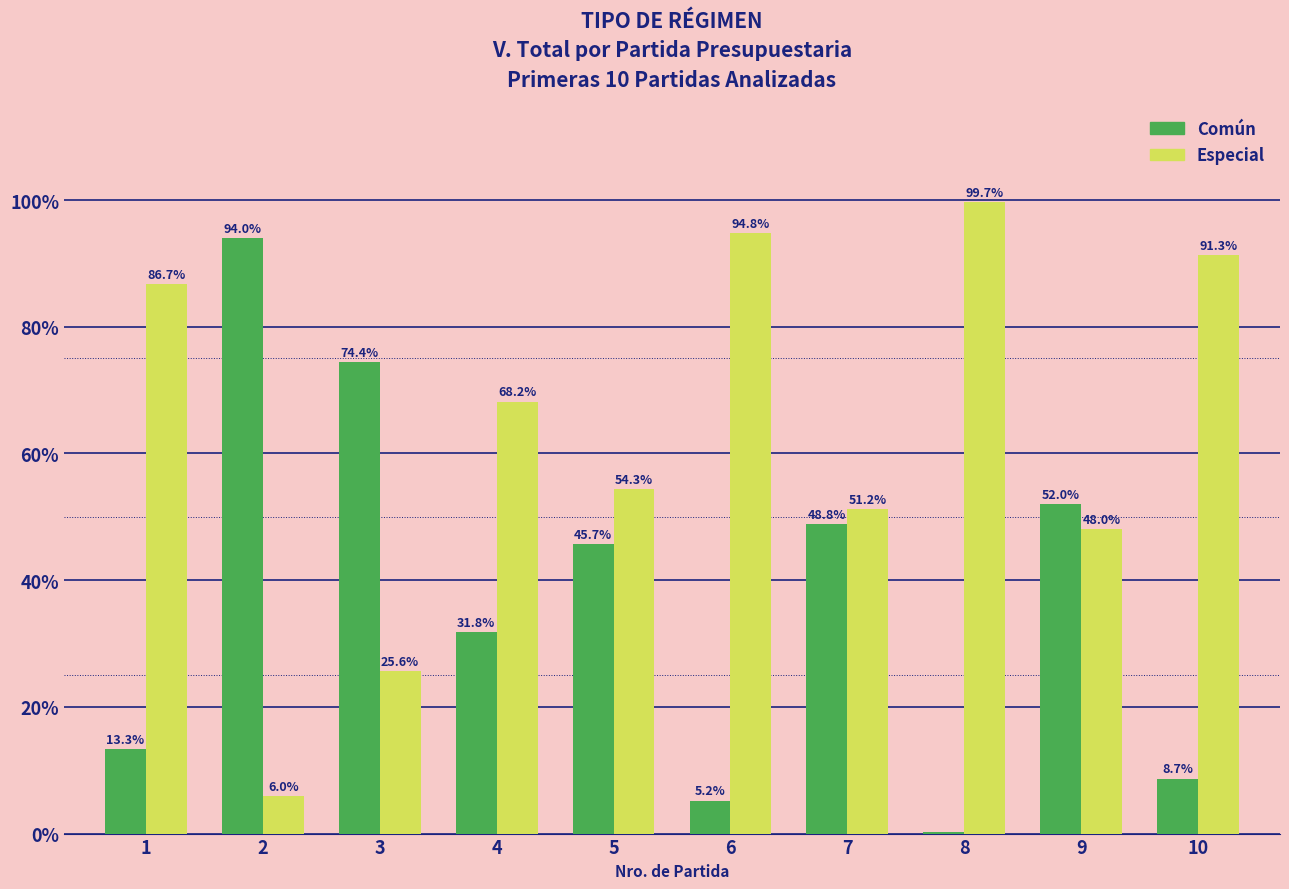

Which series has the largest total across all categories?

Especial